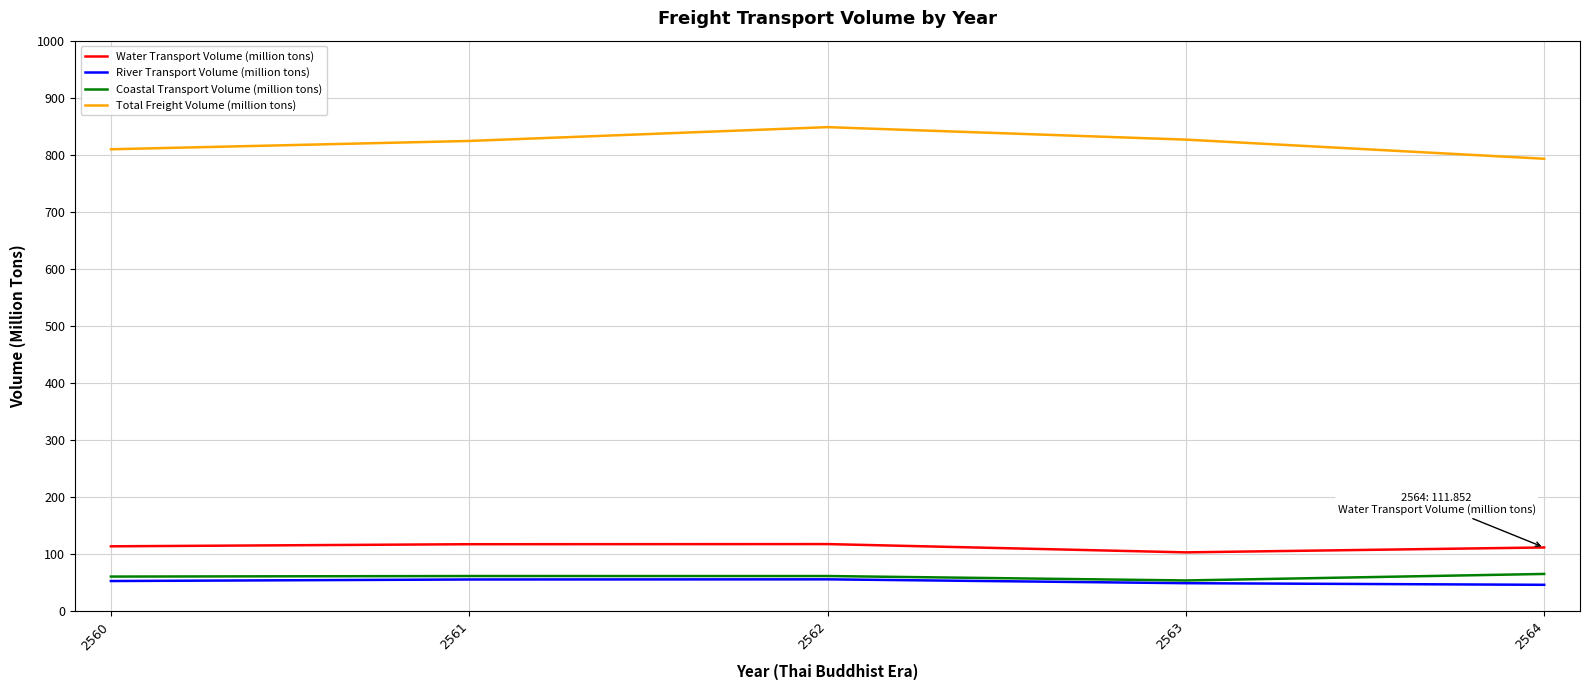

Is the value of River Transport Volume (million tons) at 2561 greater than the value of Total Freight Volume (million tons) at 2564?

No